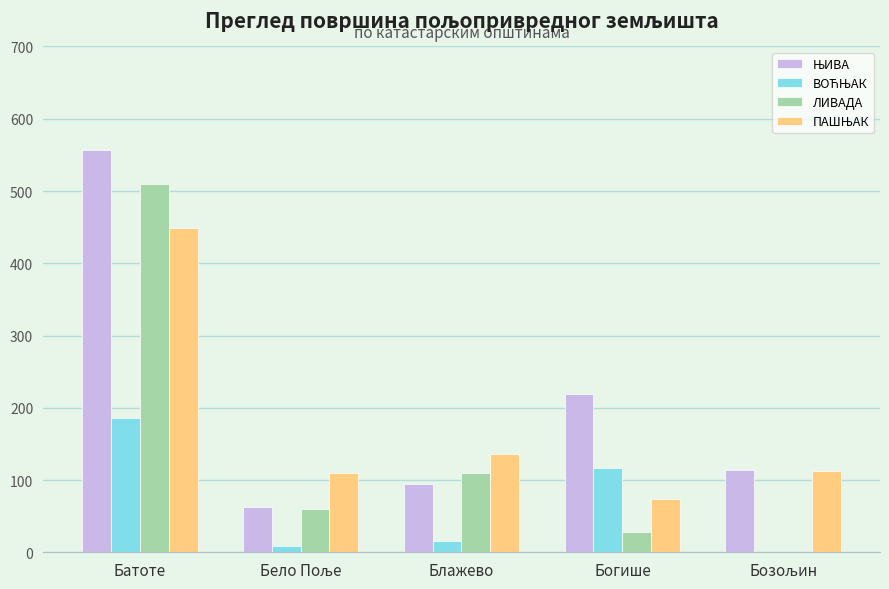

What is the total value across all series at Батоте?

1701.6